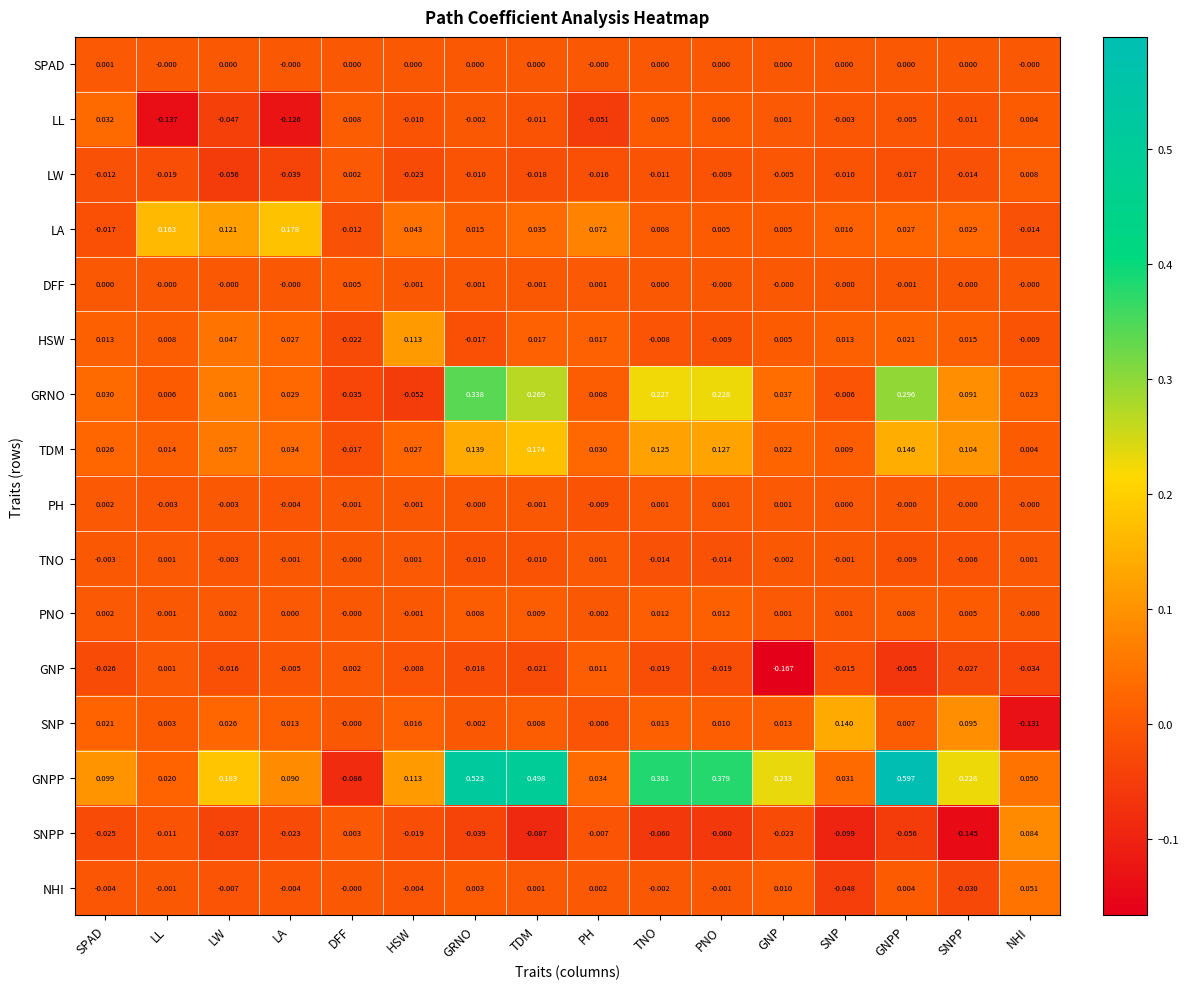

At which label does SNP reach its peak?

SNP